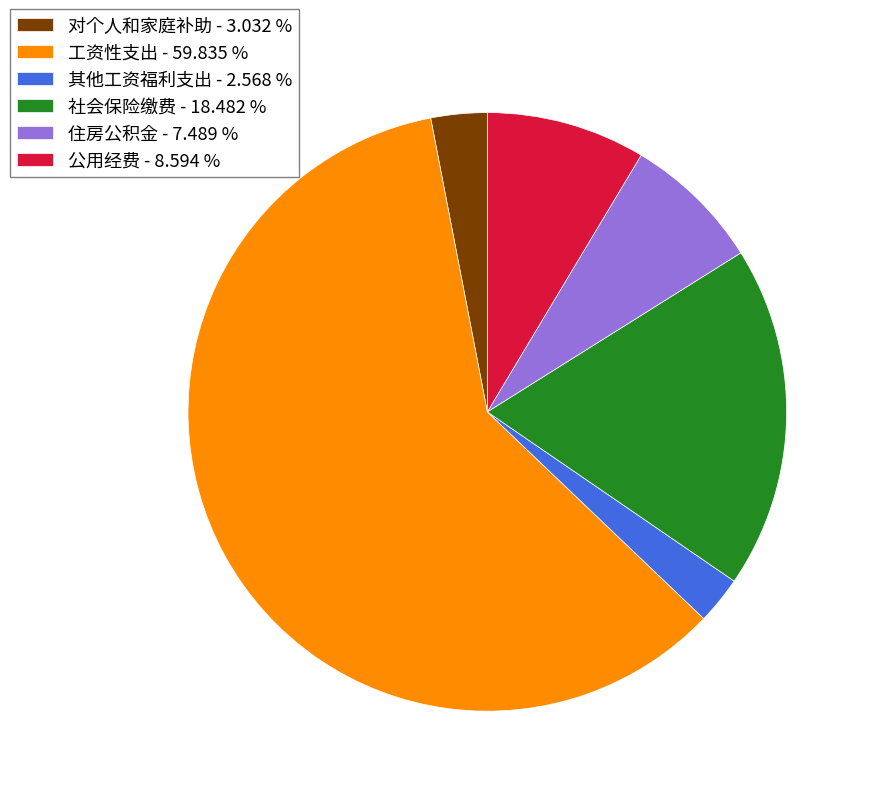

Does any single category account for the majority?

Yes